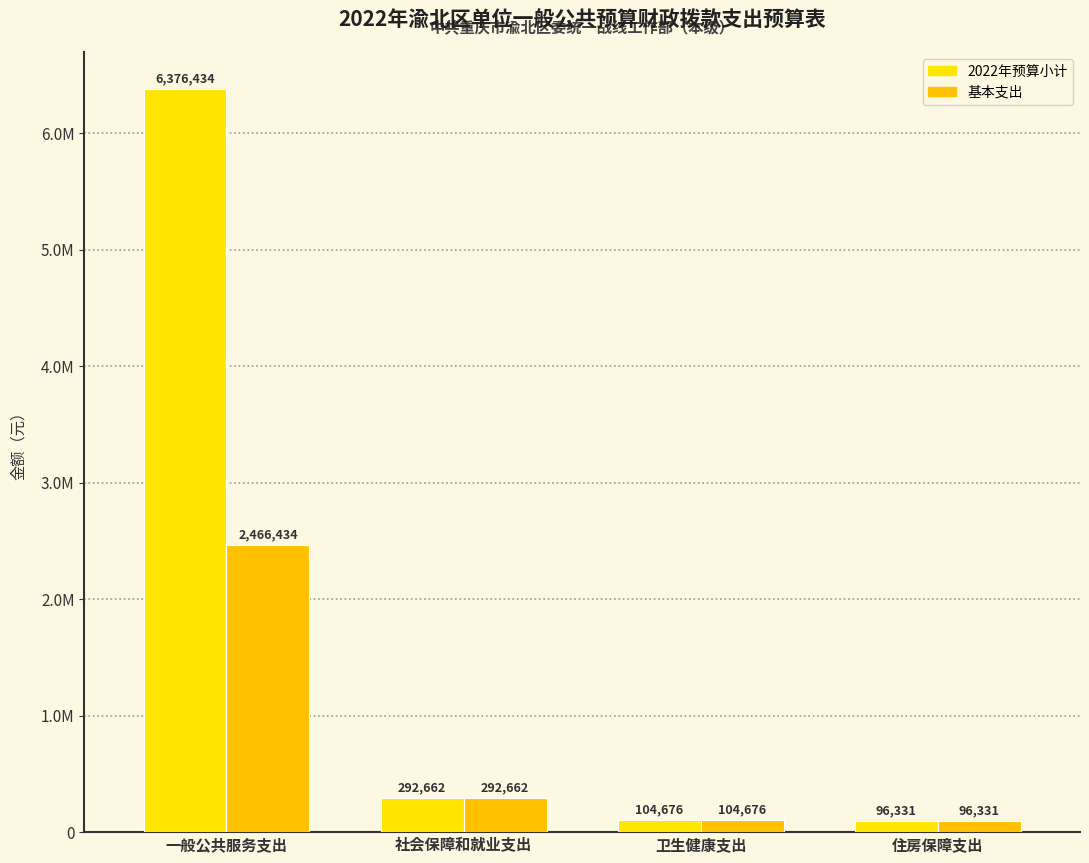

At which category does the chart reach its minimum across all series?

住房保障支出